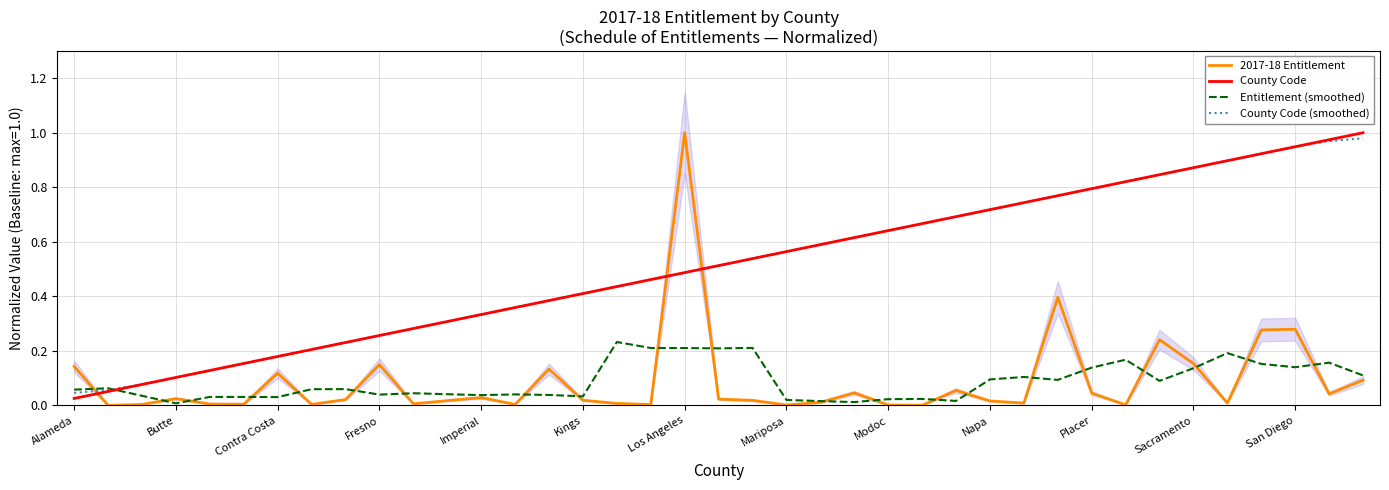

True or false: 2017-18 Entitlement and County Code (smoothed) intersect in this chart.

True